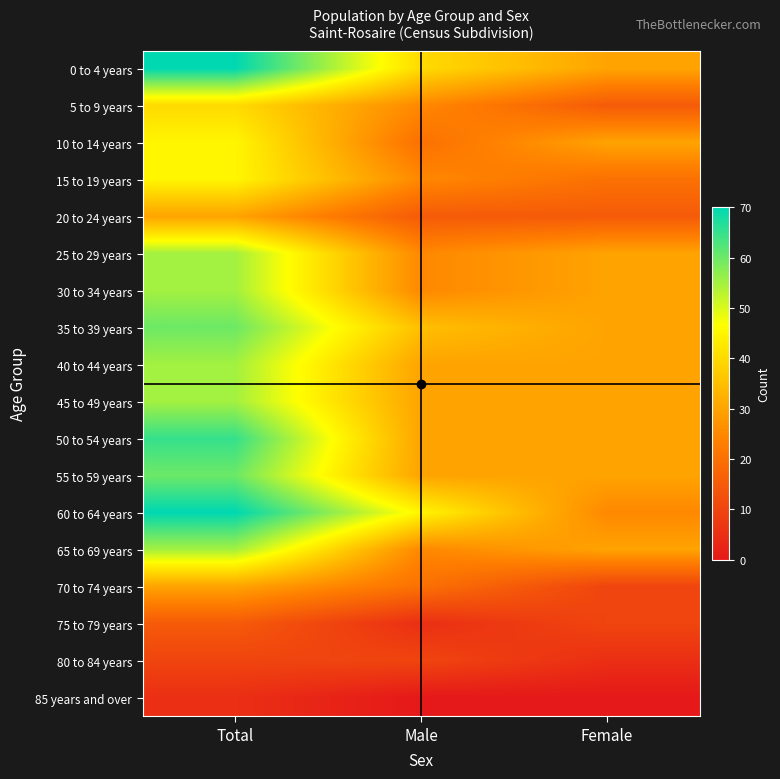

Reading right to left, extract all data points from this chart.

0 to 4 years: Female=30	Male=40	Total=70
5 to 9 years: Female=15	Male=25	Total=40
10 to 14 years: Female=30	Male=20	Total=45
15 to 19 years: Female=20	Male=25	Total=45
20 to 24 years: Female=15	Male=15	Total=30
25 to 29 years: Female=30	Male=25	Total=55
30 to 34 years: Female=30	Male=25	Total=55
35 to 39 years: Female=30	Male=35	Total=60
40 to 44 years: Female=30	Male=30	Total=55
45 to 49 years: Female=30	Male=30	Total=55
50 to 54 years: Female=30	Male=30	Total=65
55 to 59 years: Female=30	Male=30	Total=60
60 to 64 years: Female=25	Male=45	Total=70
65 to 69 years: Female=30	Male=25	Total=55
70 to 74 years: Female=10	Male=20	Total=30
75 to 79 years: Female=10	Male=5	Total=15
80 to 84 years: Female=5	Male=10	Total=10
85 years and over: Female=0	Male=0	Total=5